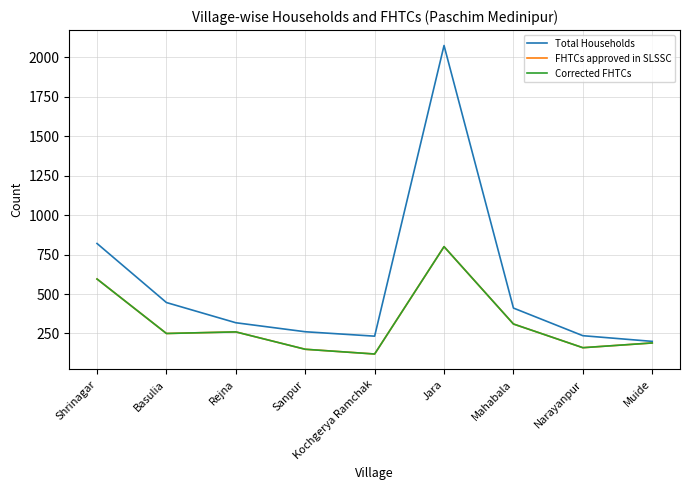

Is this an area chart (filled region under the line)?

No